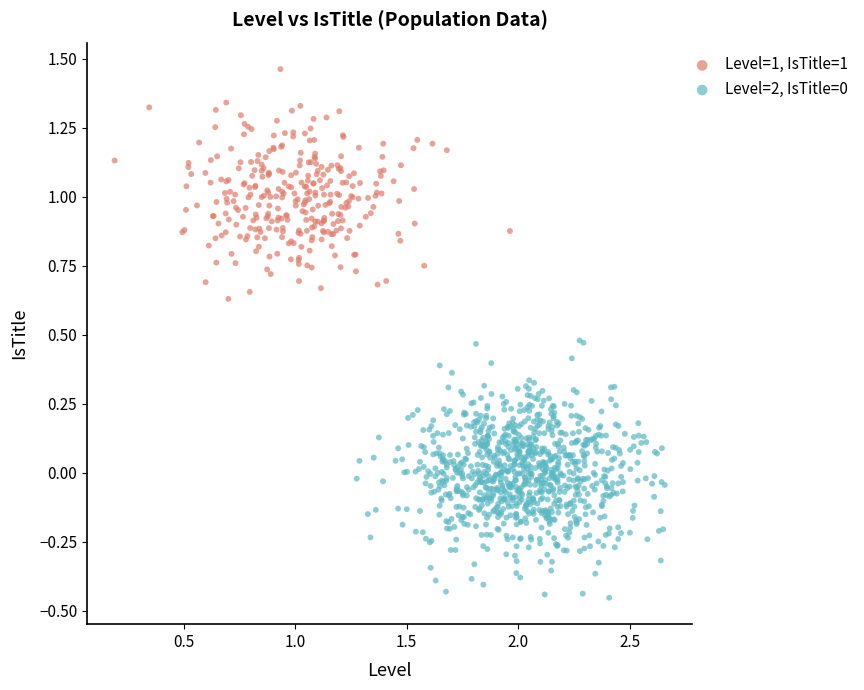

Which series reaches the maximum Y coordinate?

Level=1, IsTitle=1